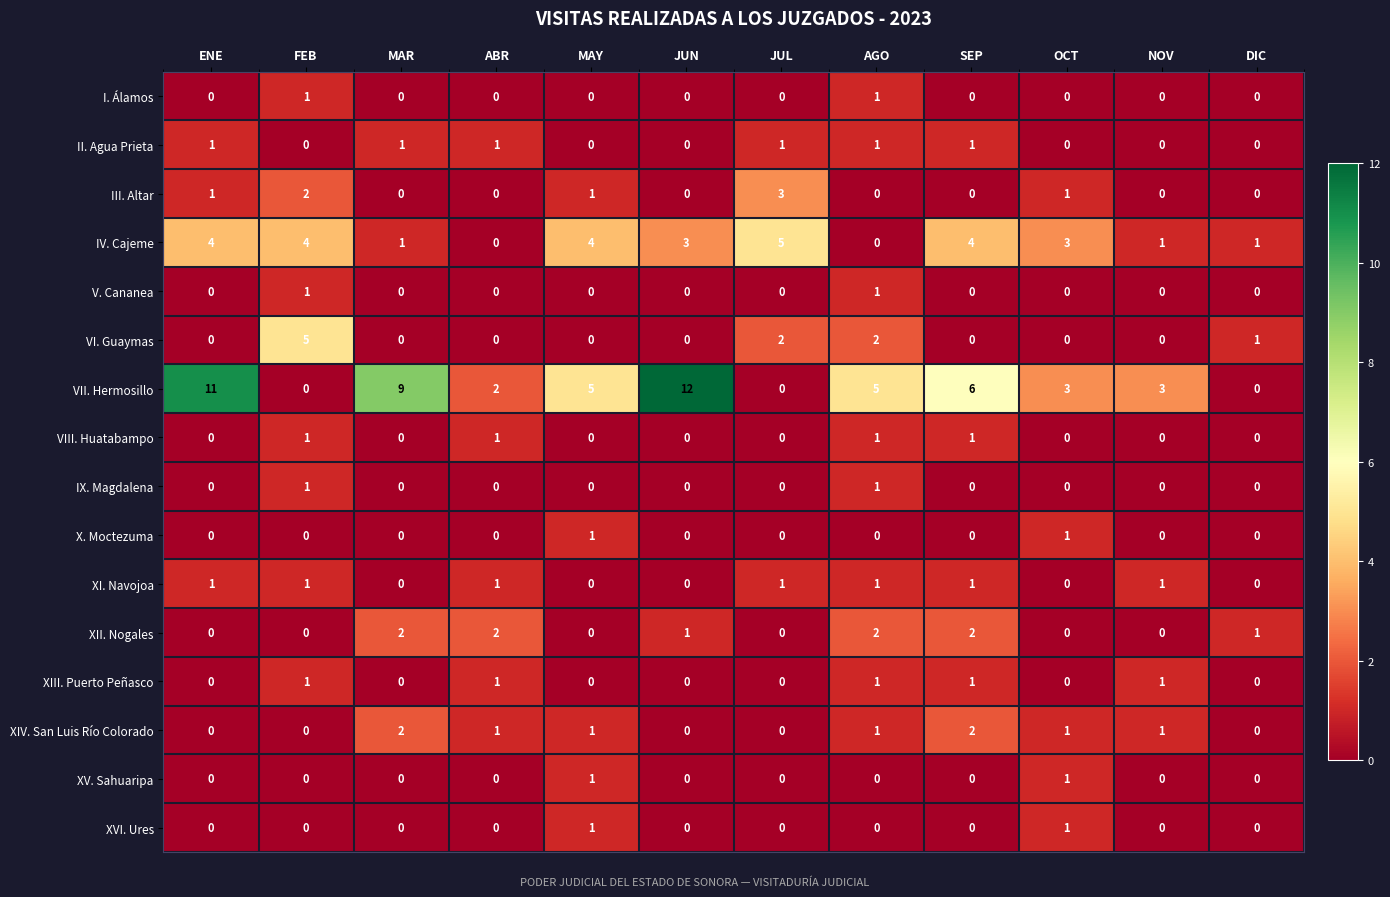

How many XV. Sahuaripa values are between 0 and 1?

12